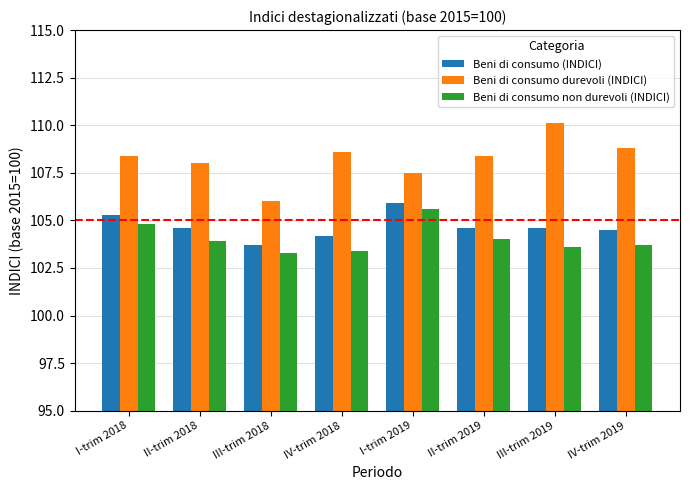

Which series has the largest total across all categories?

Beni di consumo durevoli (INDICI)